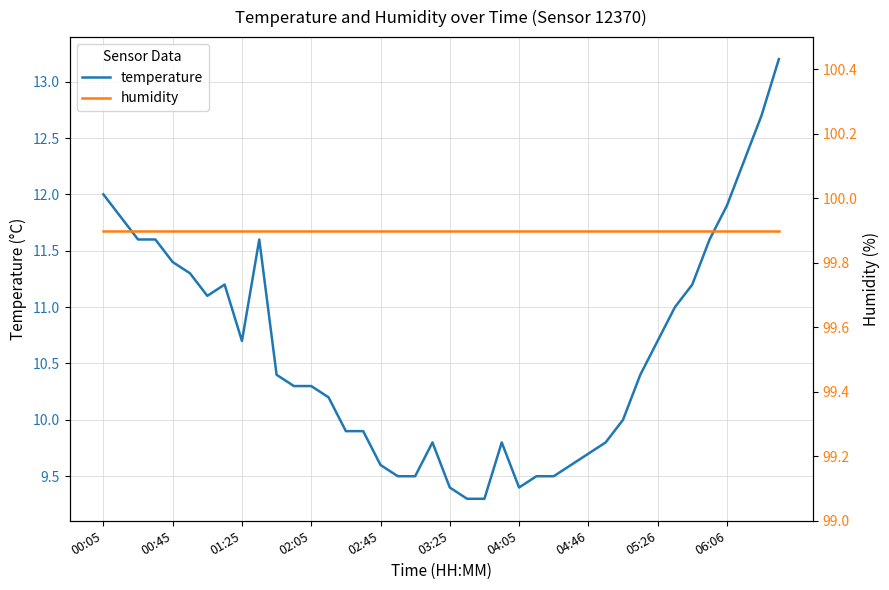

What is the minimum value for temperature?

9.3